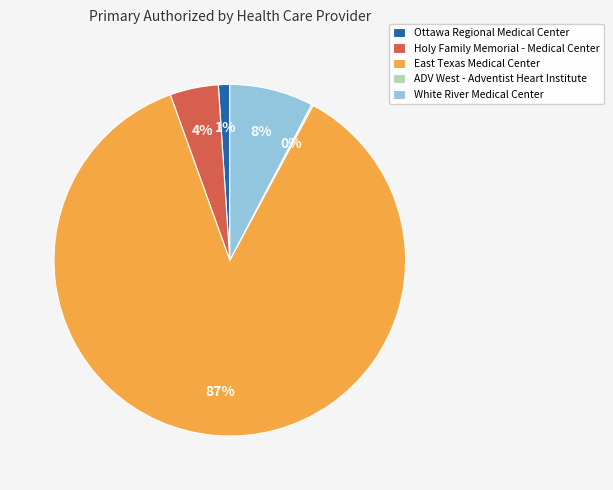

What is the largest slice in the pie chart?

East Texas Medical Center